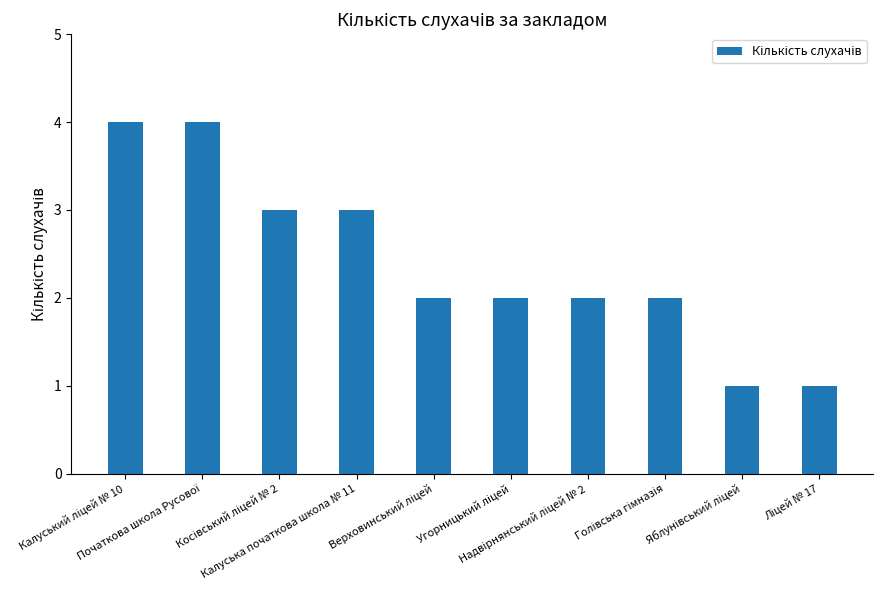

What is the difference between the maximum and minimum values?

3